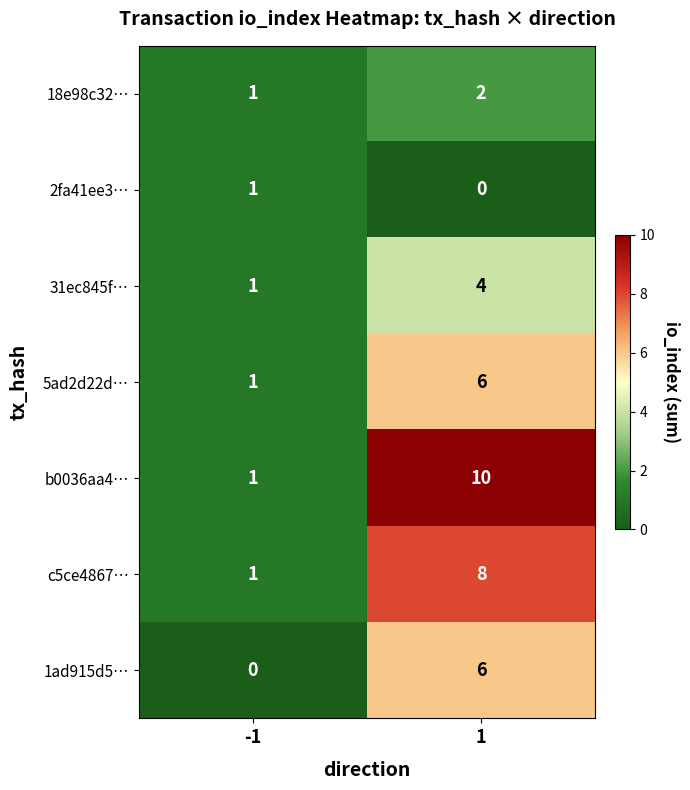

What is the total value across all series at 1?

36